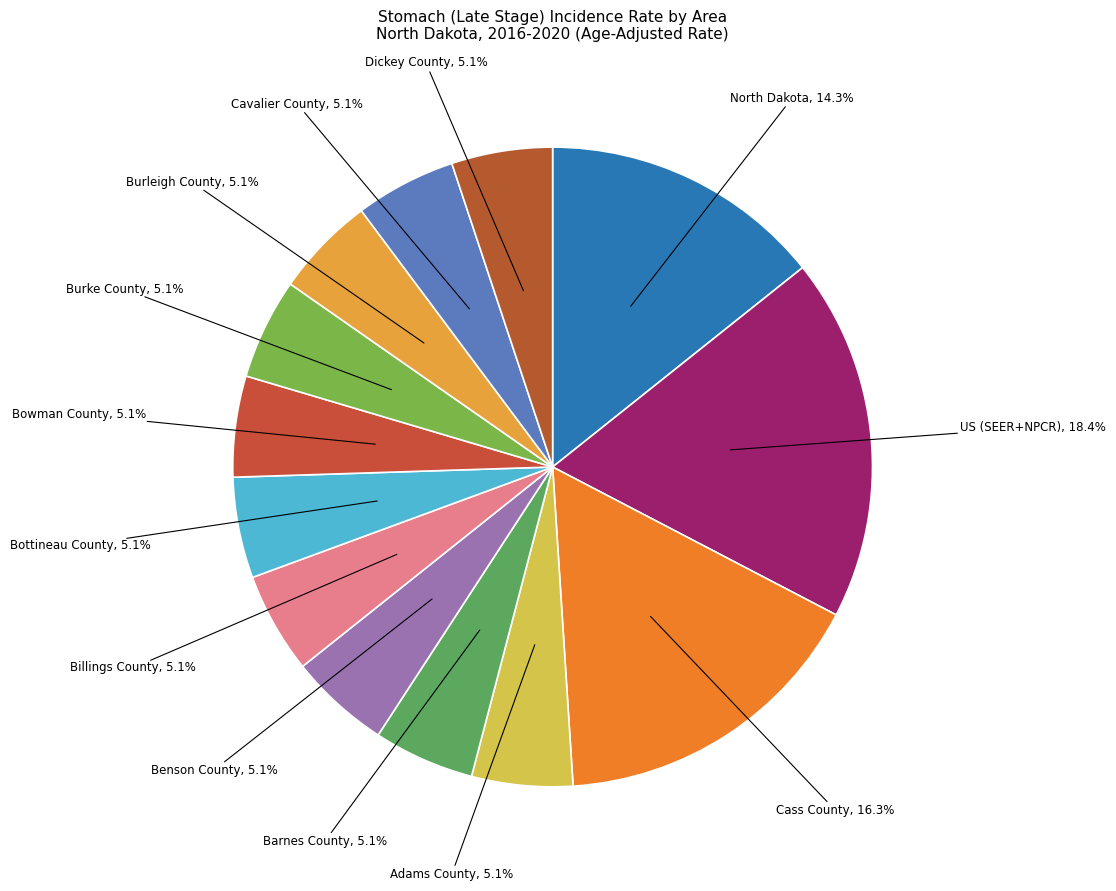

Is it true that Bottineau County is 5% of the pie?

True